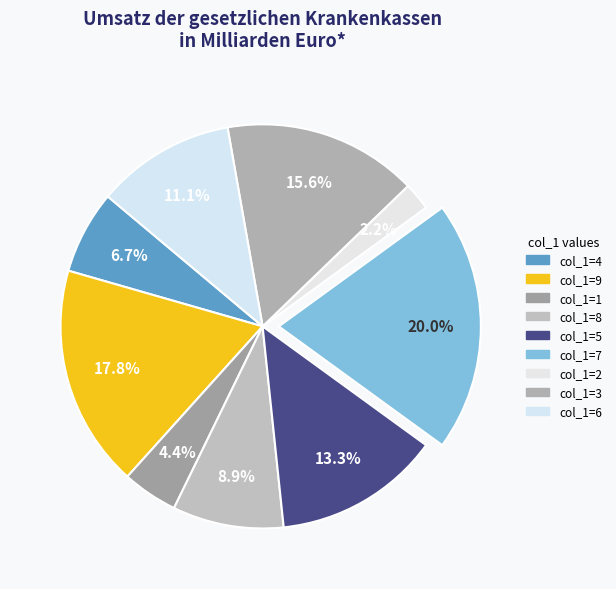

Count the number of slices in the pie.

9